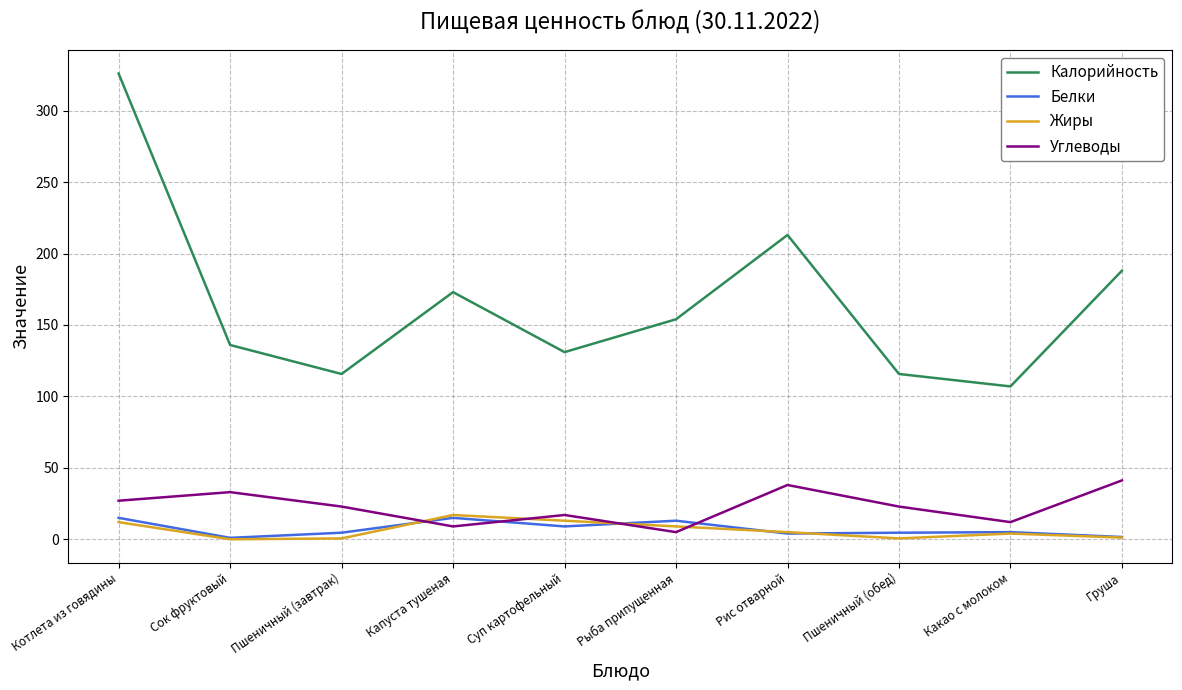

At which label is Жиры closest to 8?

Рыба припущенная